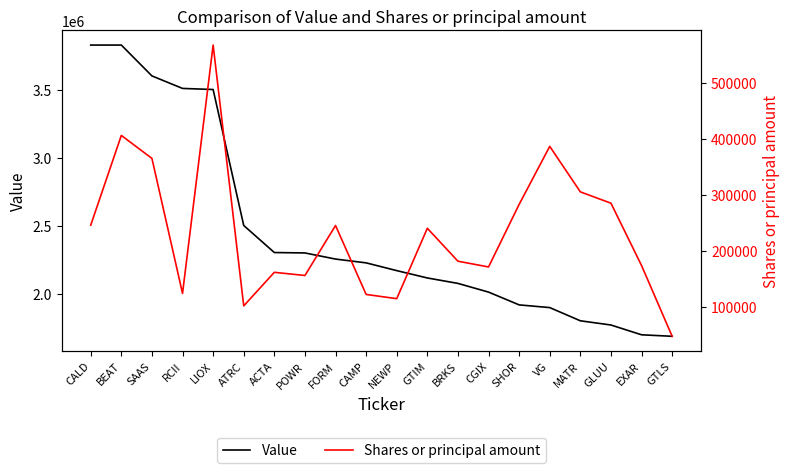

True or false: Value and Shares or principal amount intersect in this chart.

False